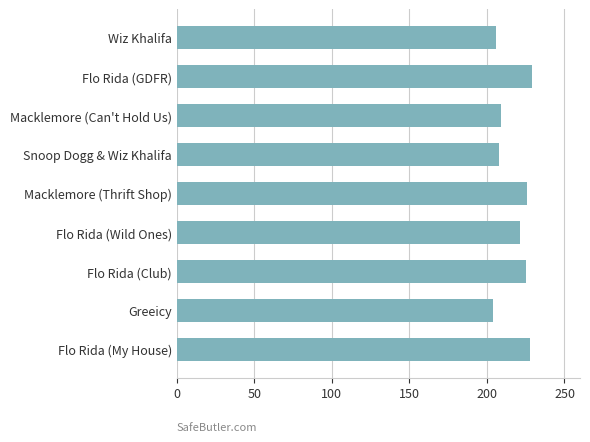

Does the chart contain any negative values?

No